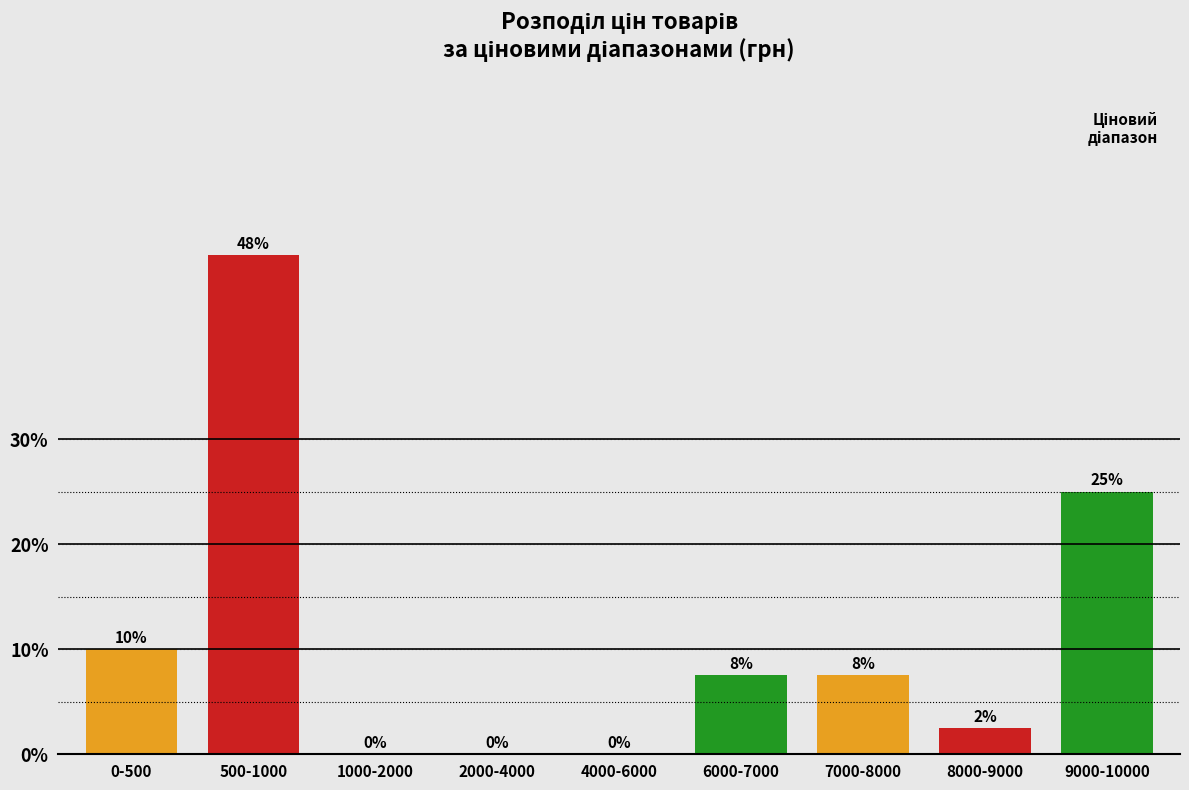

What is the change in value from 0-500 to 9000-10000?

+15.0